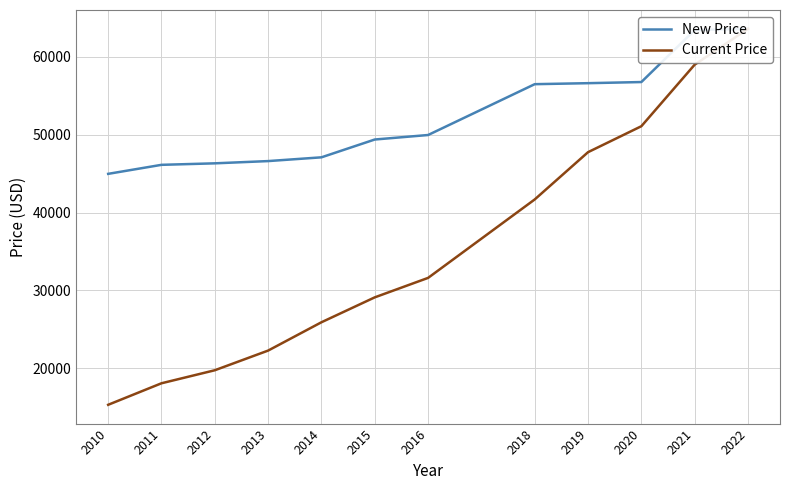

Is it true that New Price equals 46321 at 2012?

True